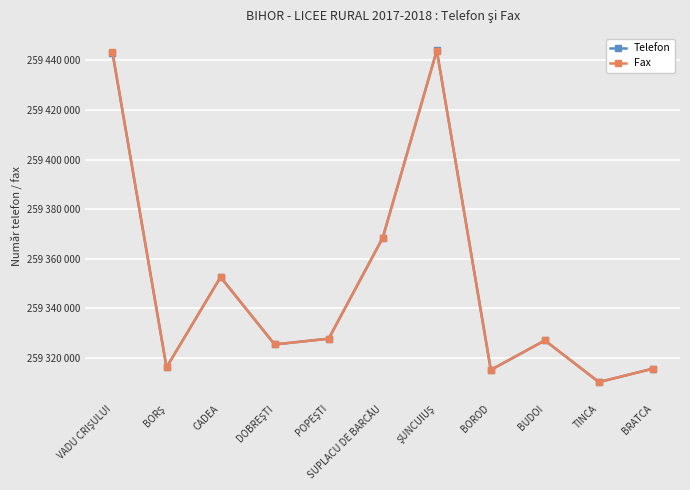

What is the smallest value displayed?

259310219